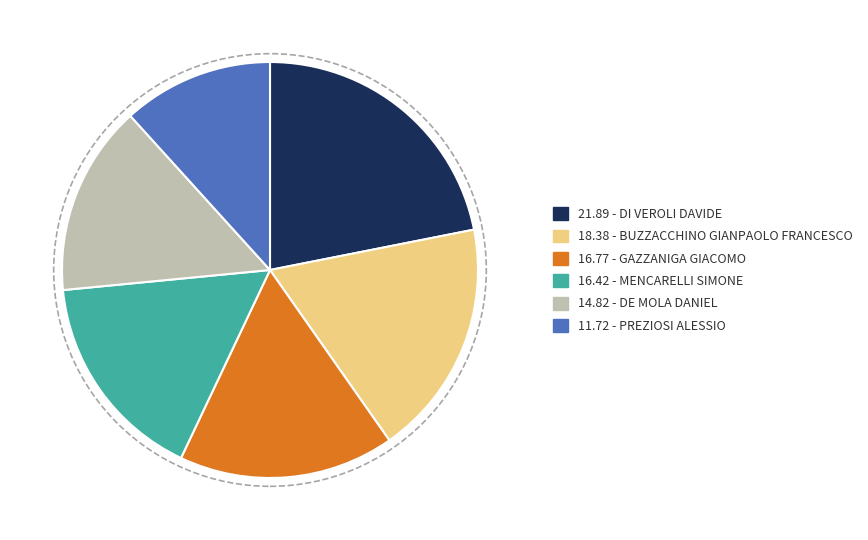

Is there a majority slice in this chart?

No